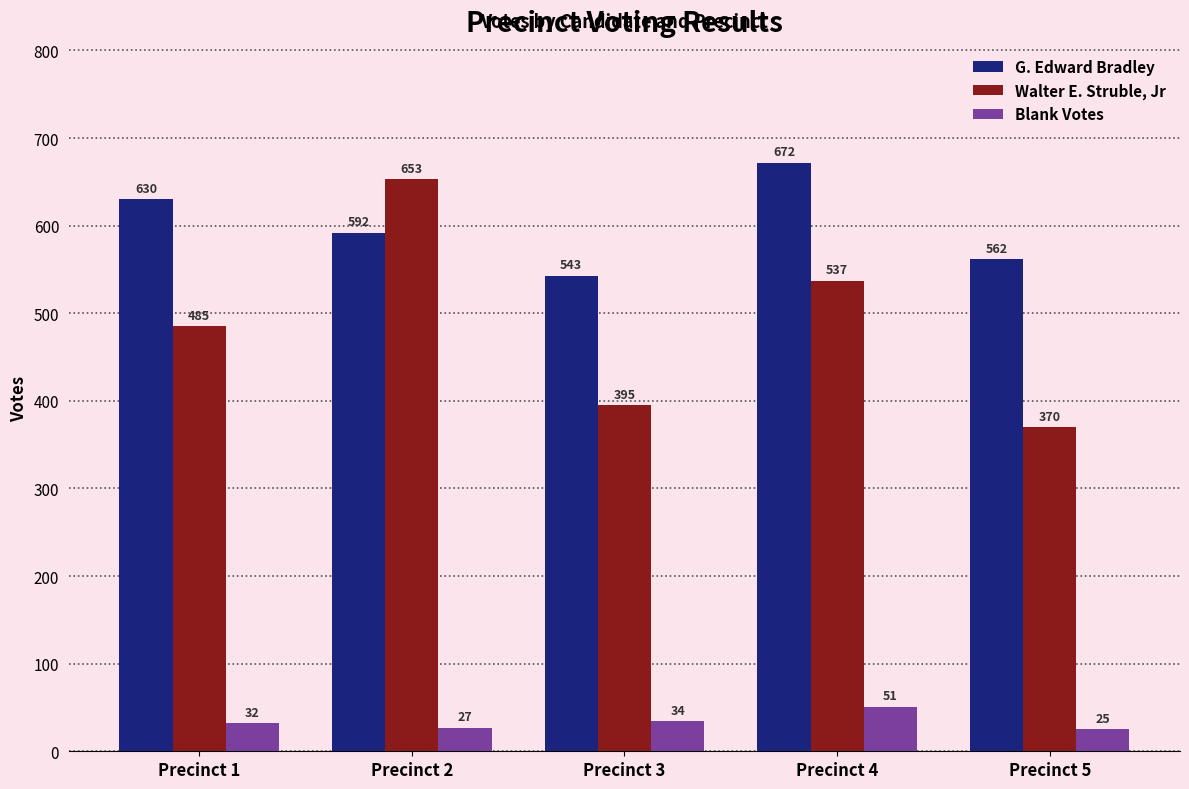

The value of G. Edward Bradley at Precinct 3 is 118. True or false?

False